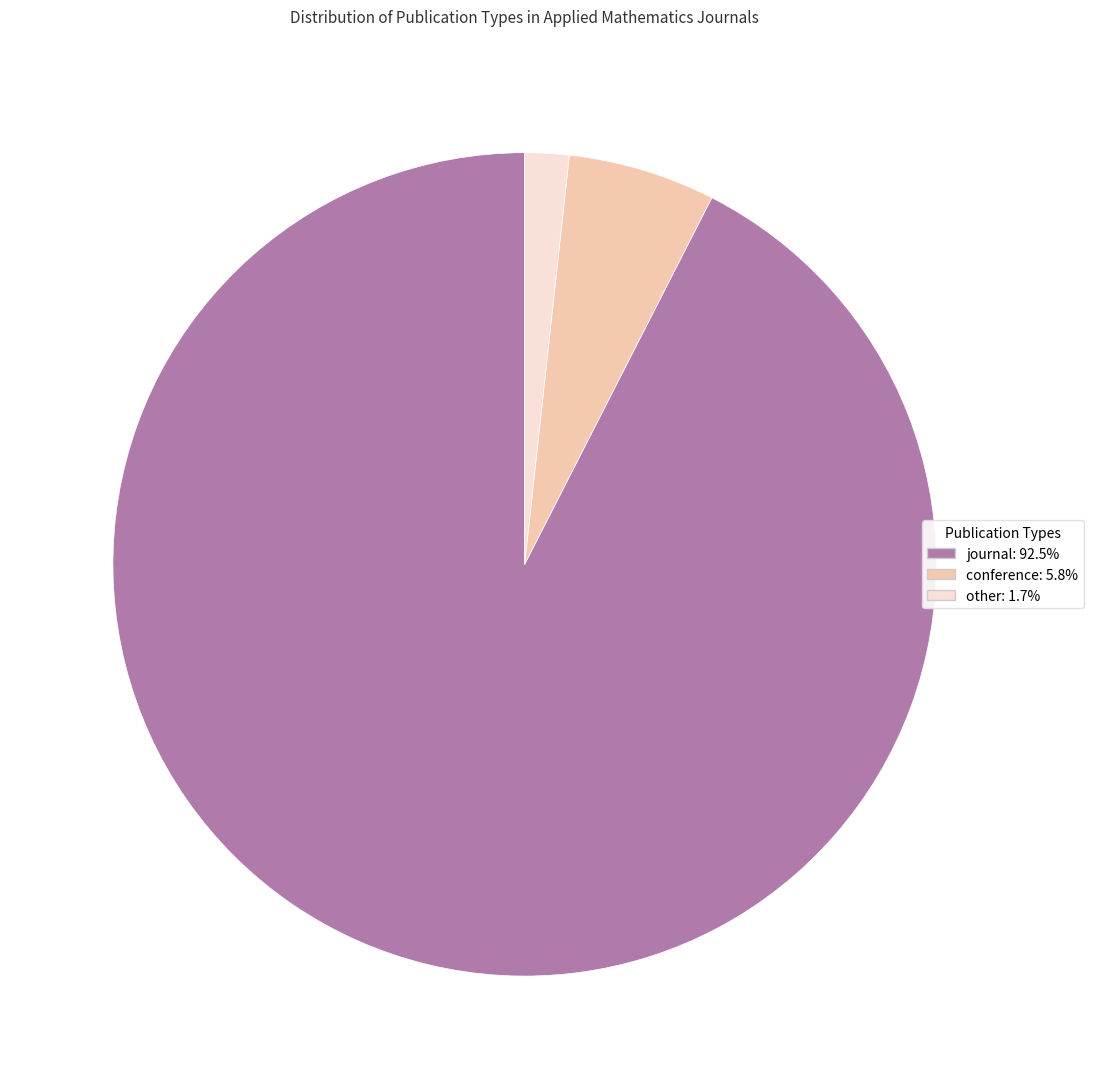

Which slice is the largest?

journal